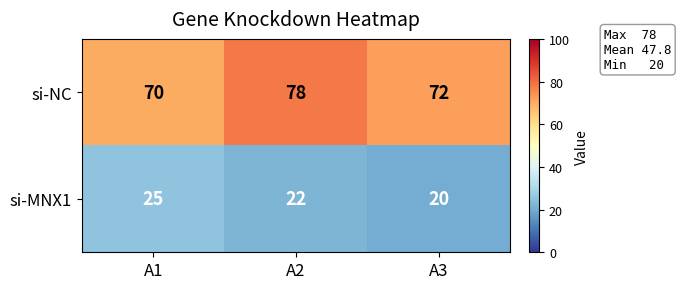

What is the approximate value of si-NC at A1?

70